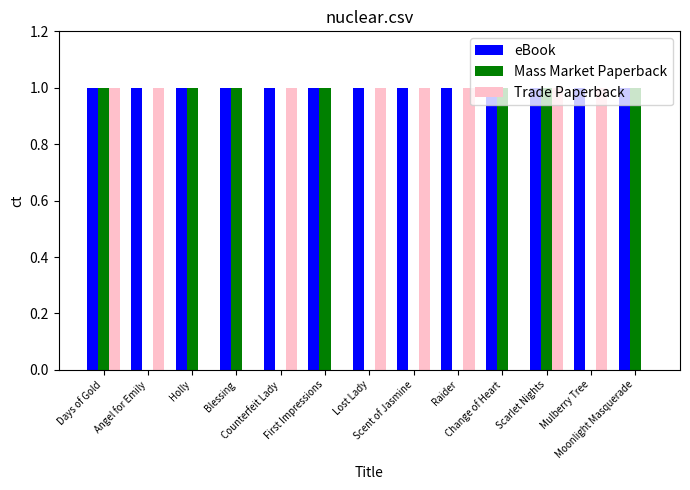

Reading right to left, transcribe all the data shown in this chart.

eBook: 1	1	1	1	1	1	1	1	1	1	1	1	1
Mass Market Paperback: 1	0	1	1	0	0	0	1	0	1	1	0	1
Trade Paperback: 0	1	1	0	1	1	1	0	1	0	0	1	1